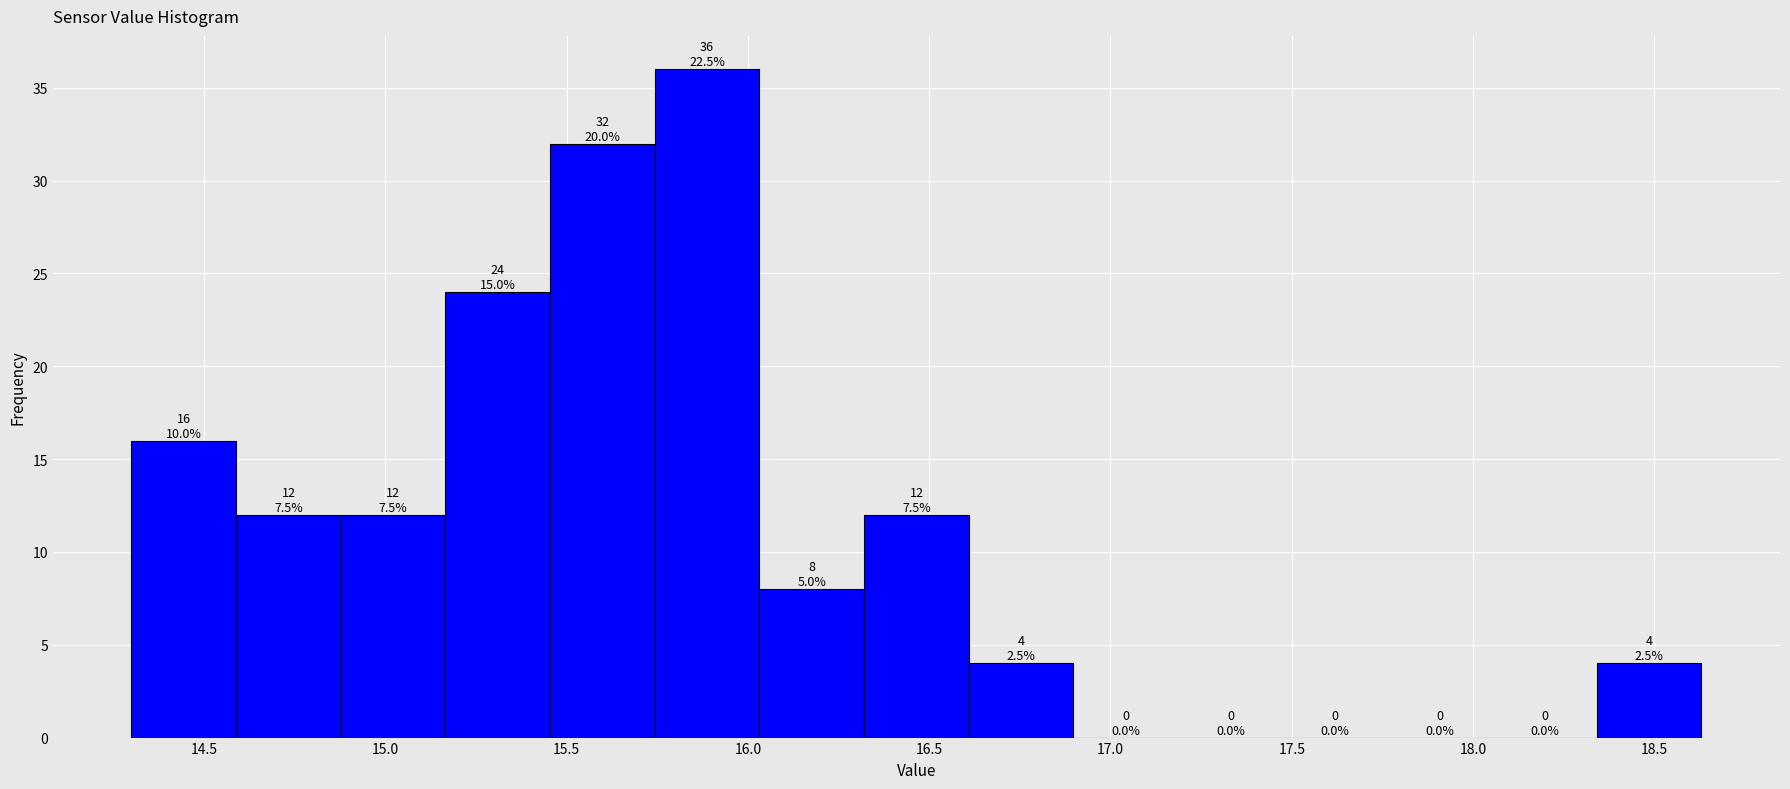

Over which range of the x-axis is the bar tallest?

15.75 to 16.05